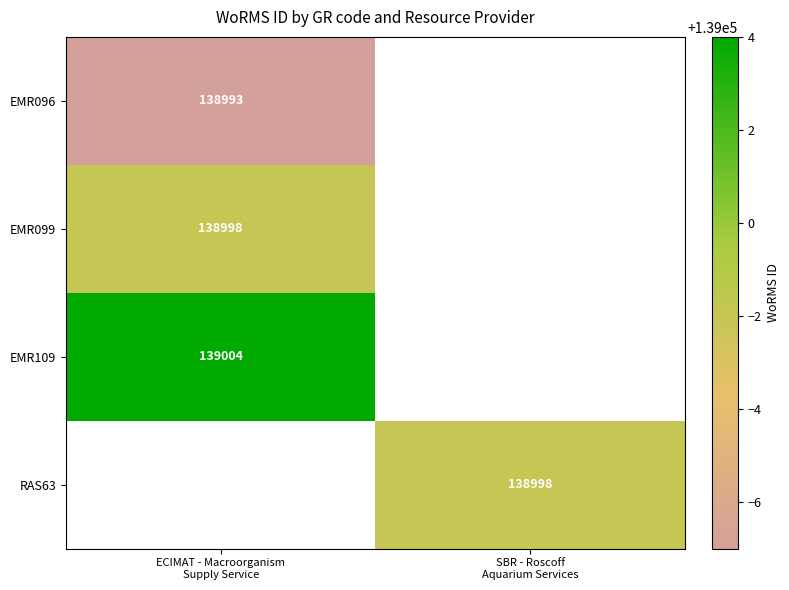

Where is EMR099 nearest to the value 69499?

ECIMAT - Macroorganism Supply Service